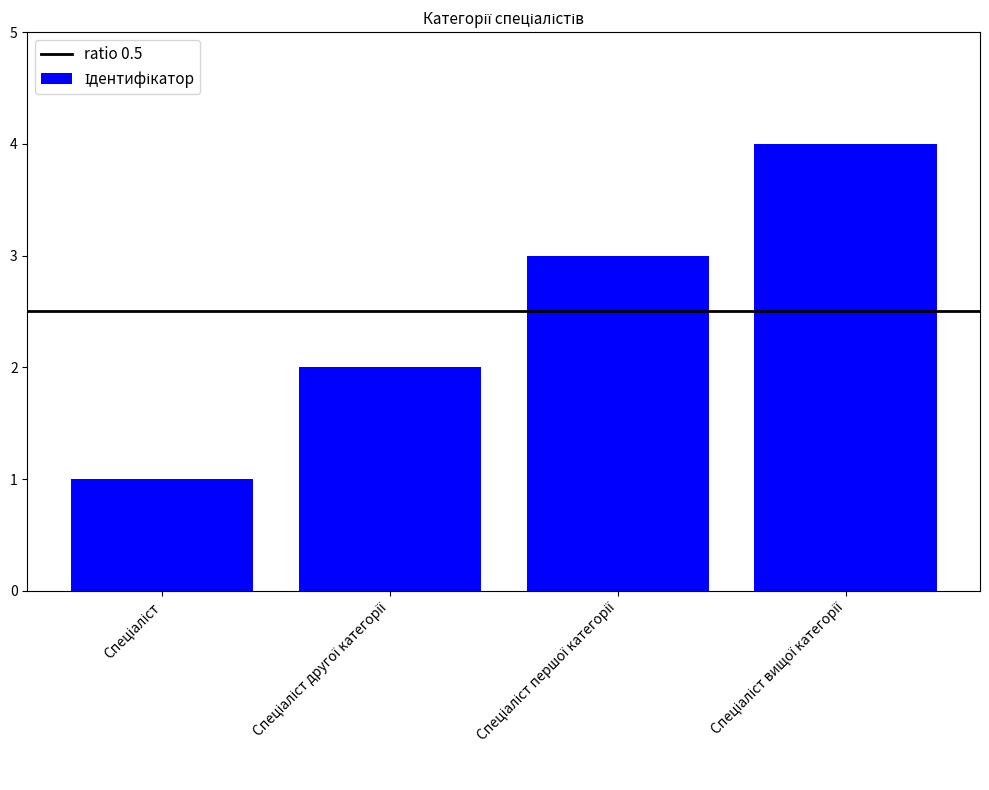

Reading right to left, transcribe all the data shown in this chart.

4	3	2	1